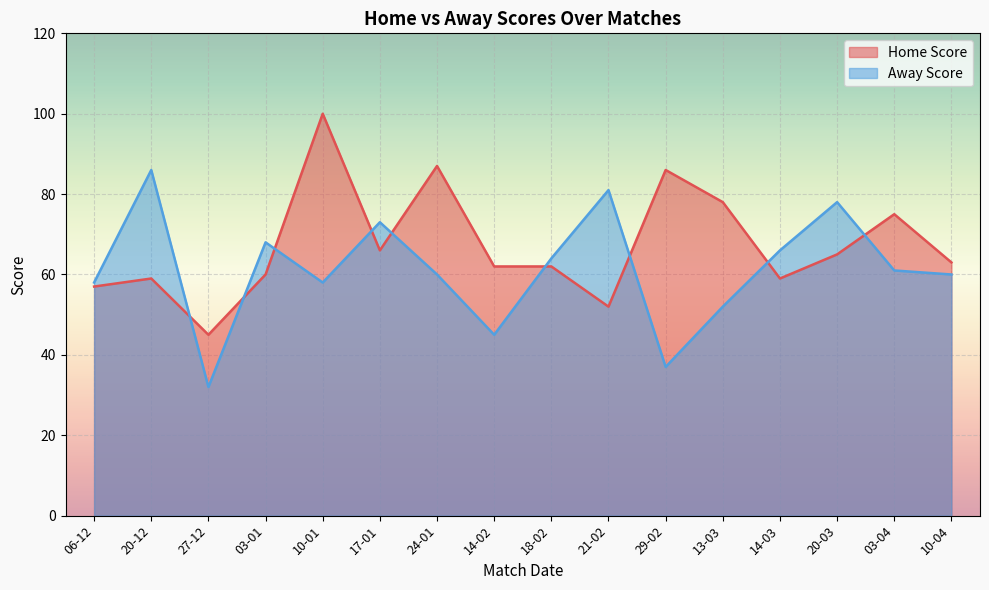

What are all the series names shown in the legend?

Home Score, Away Score